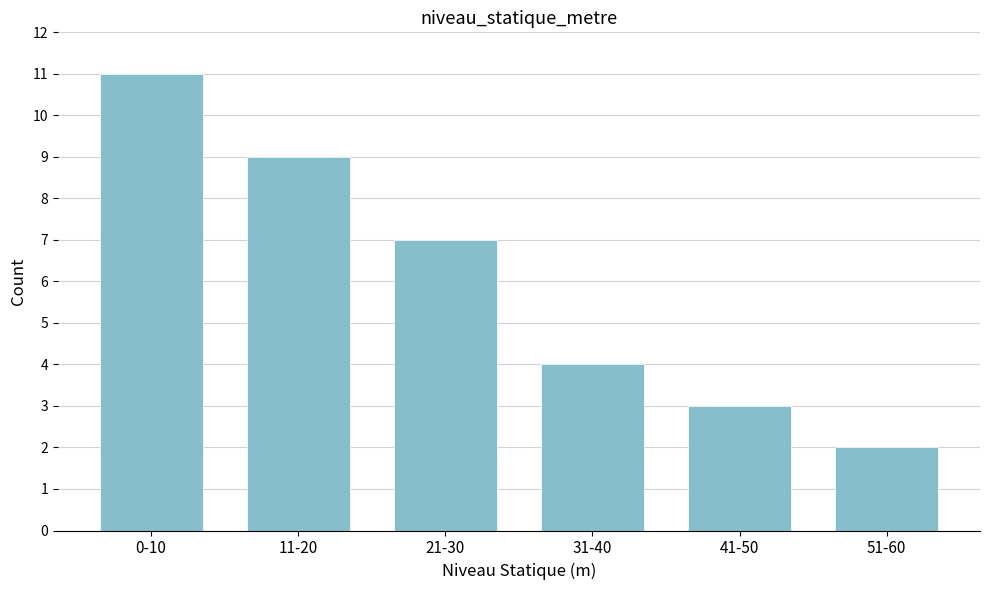

Reading left to right, transcribe all the data shown in this chart.

11	9	7	4	3	2